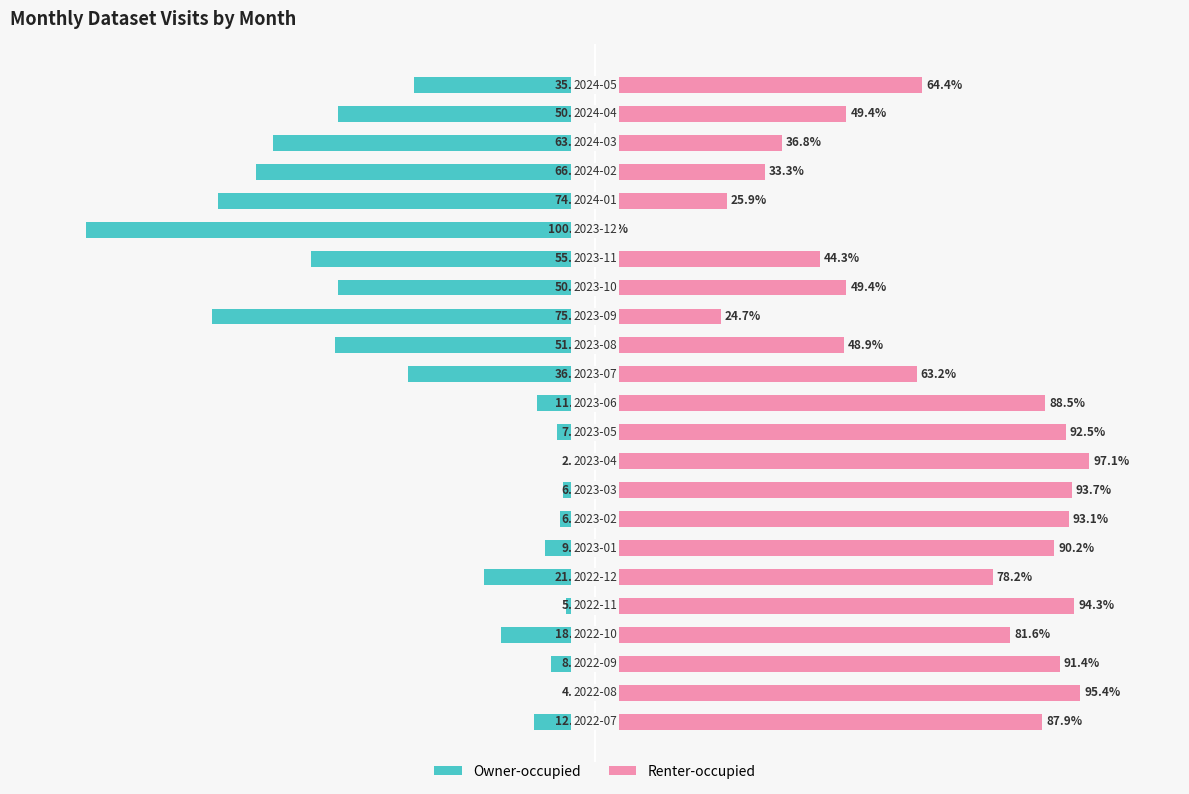

What is the value of the Owner-occupied bar at the 12th from the left?

-11.5